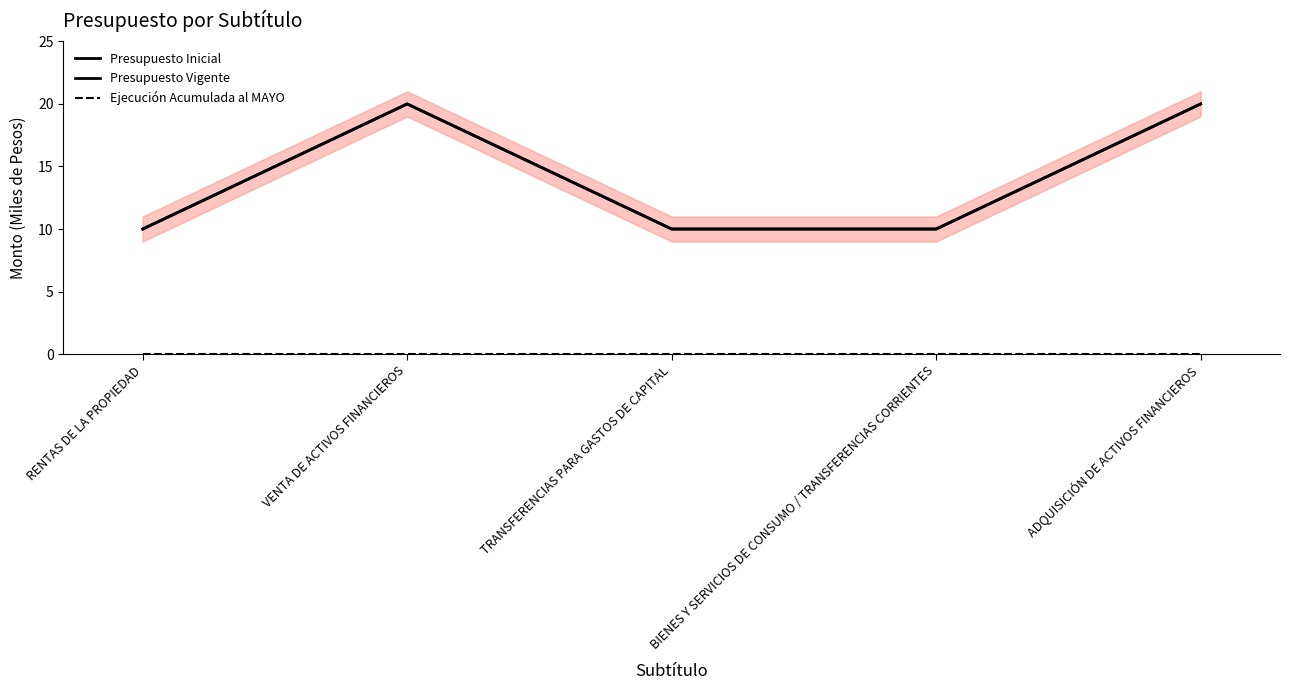

True or false: Ejecución Acumulada al MAYO has a value of 0 at RENTAS DE LA PROPIEDAD.

True